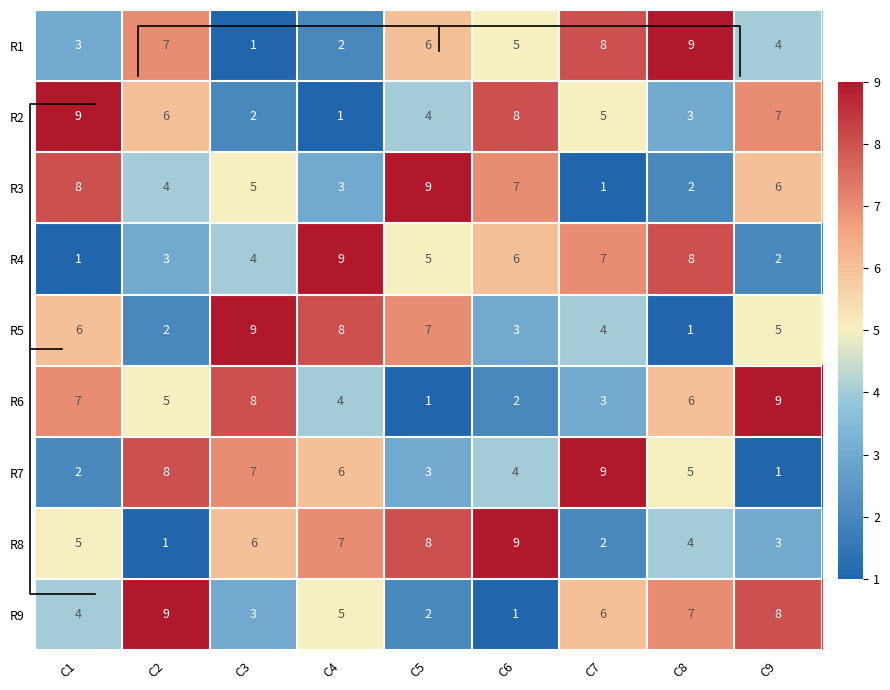

Count the R6 values in the range 3 to 7.

5